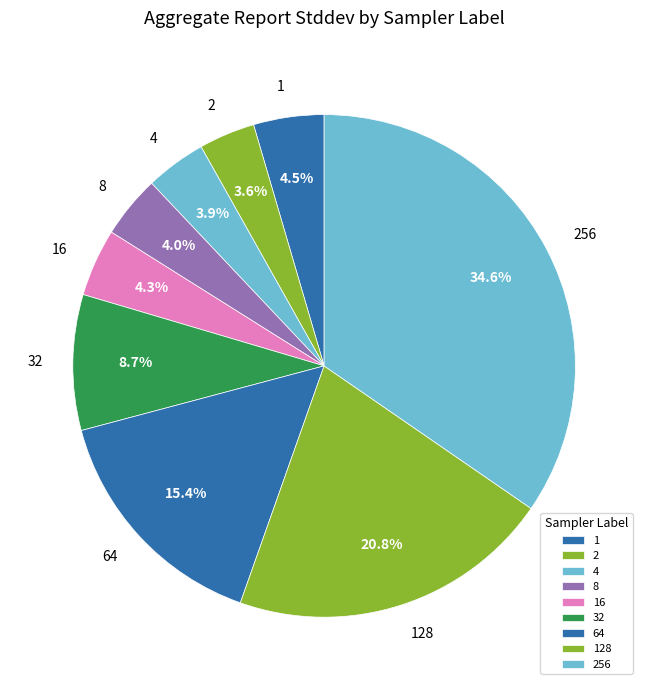

How many slices are in this pie chart?

9